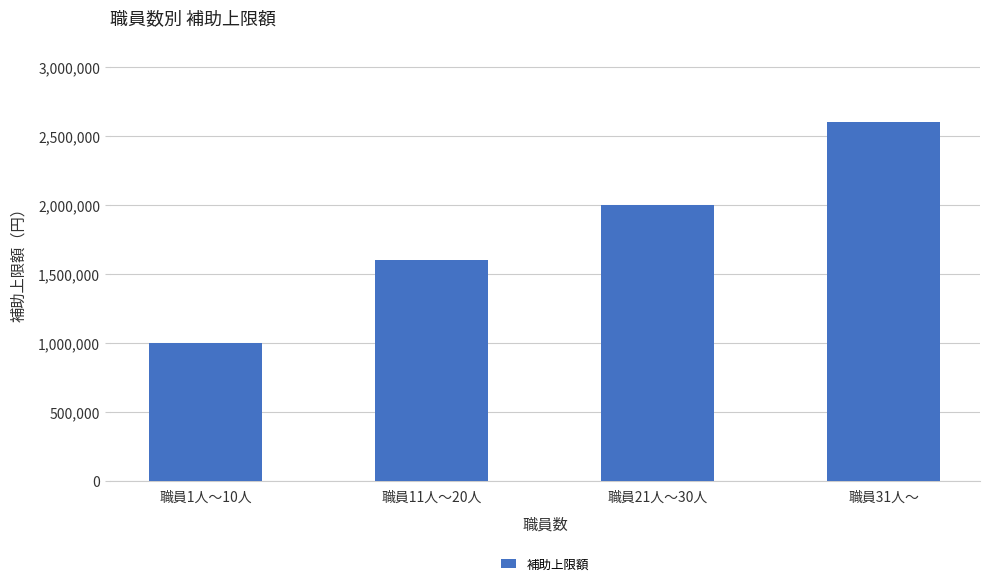

Which label corresponds to the smallest value in the chart?

職員1人～10人